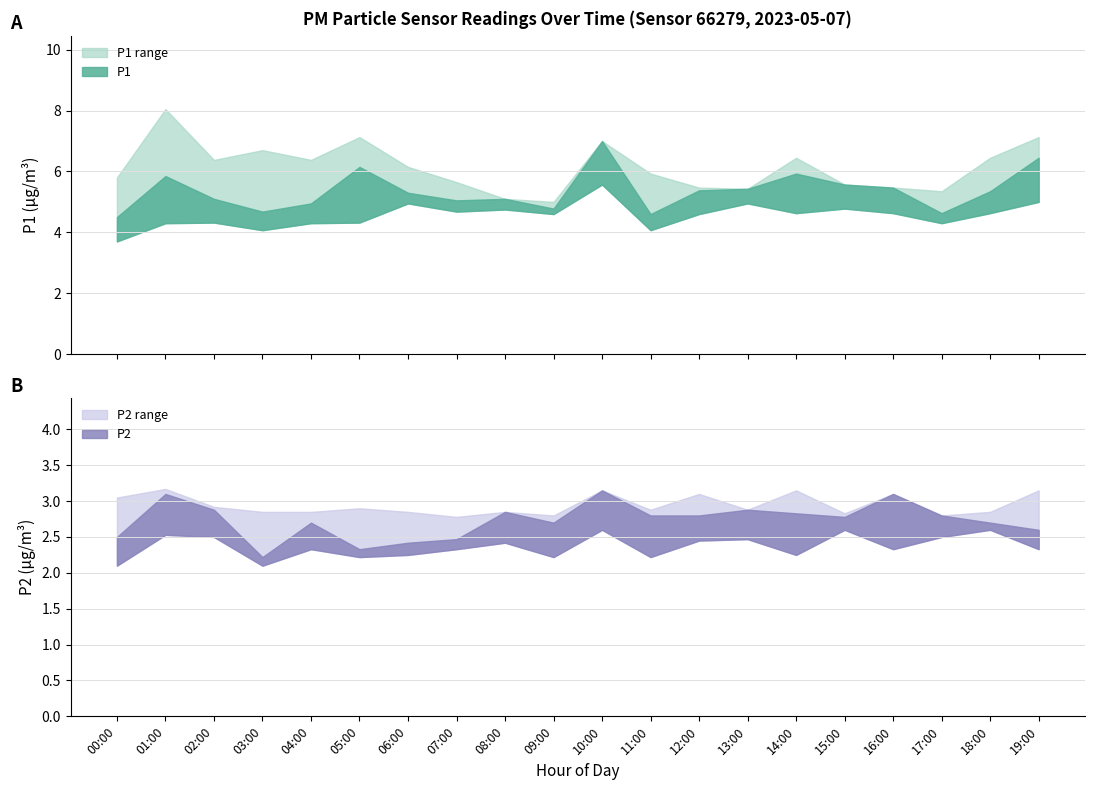

Does the chart display data point markers on the line(s)?

No